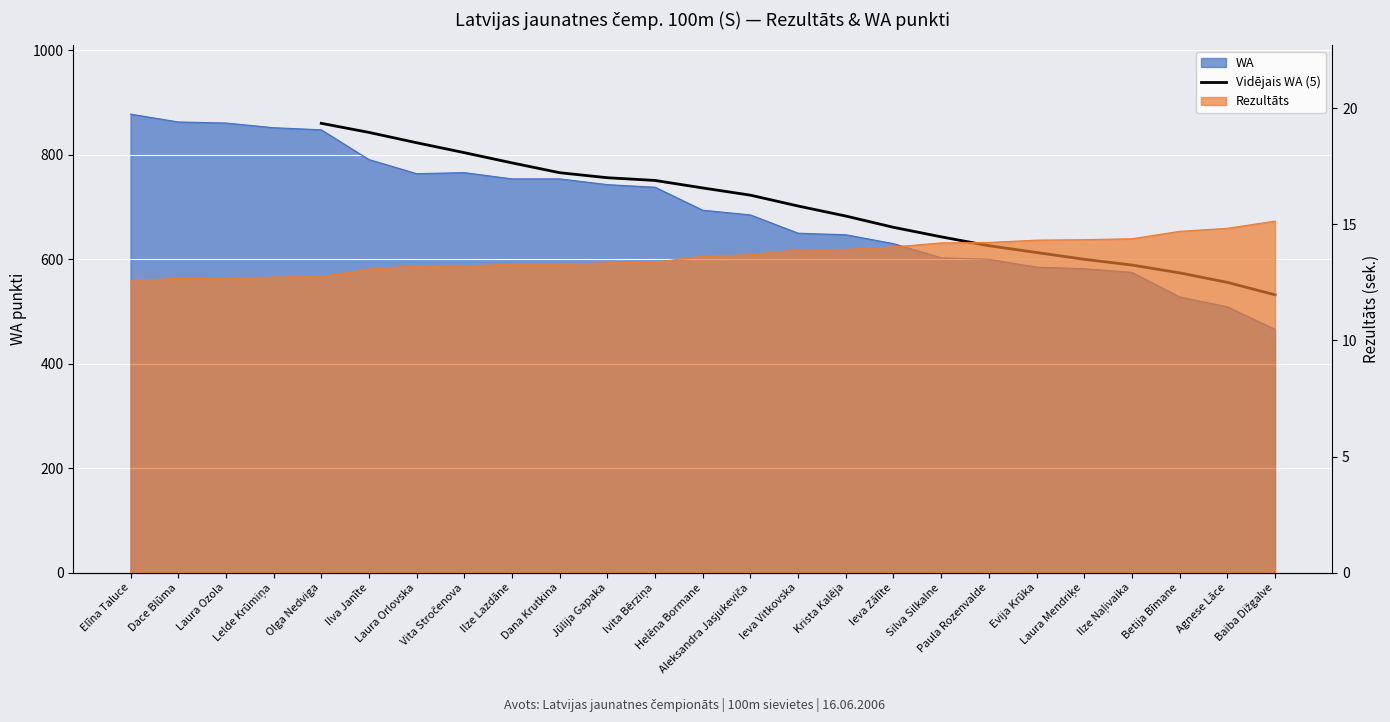

What is the label of the 7th point from the left?

Jūlija Gapaka